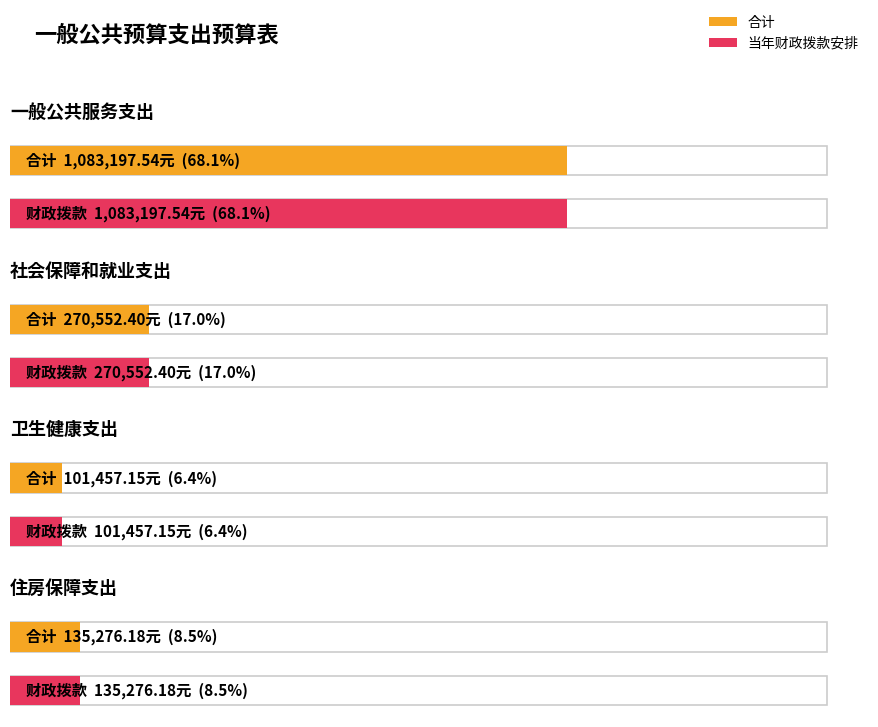

What value does the 合计 series have at 住房保障支出?

135276.2